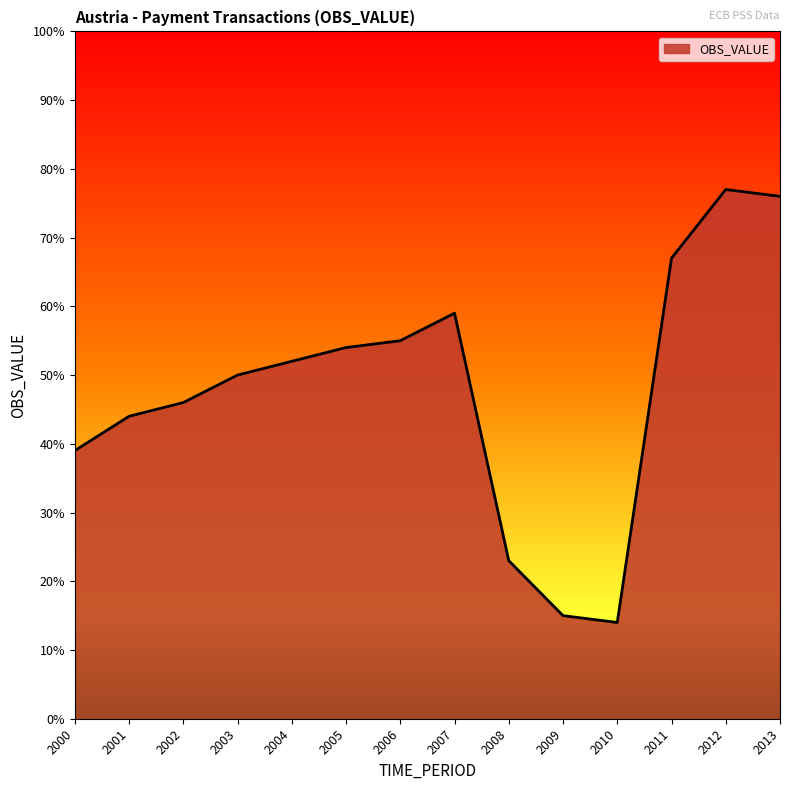

Where is the data nearest to the value 0?

2010